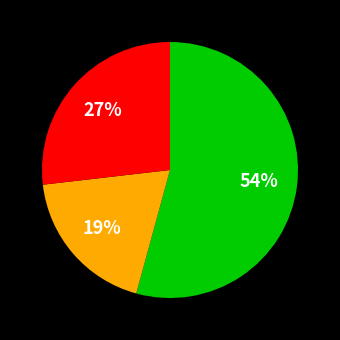

To the nearest percent, what is the difference between the largest and smallest slice percentages?

35%